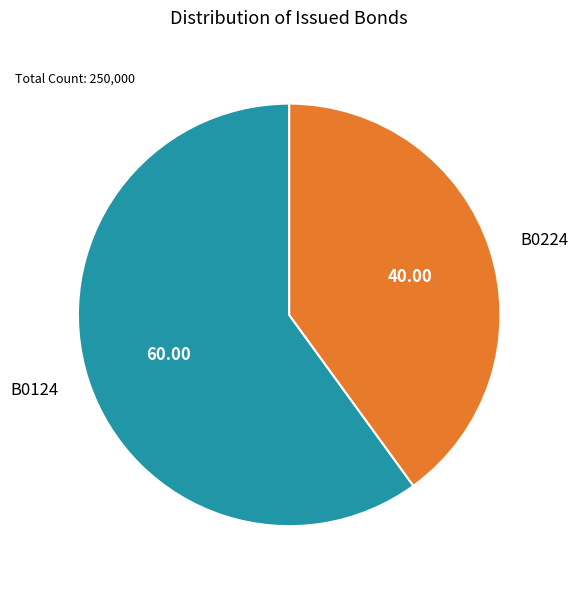

Approximately how many times larger is the value at B0224 compared to B0124?

0.7